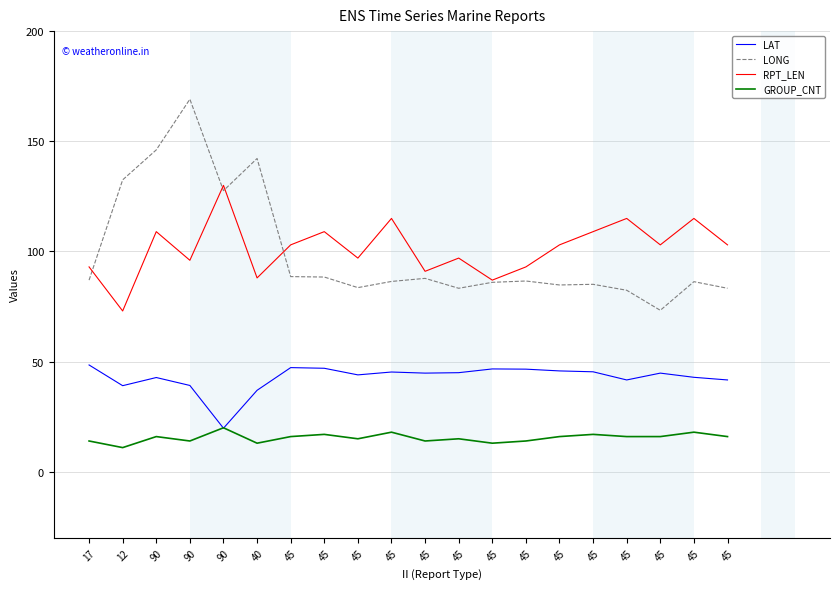

Rank the series at 45 from lowest to highest value.

GROUP_CNT, LAT, LONG, RPT_LEN